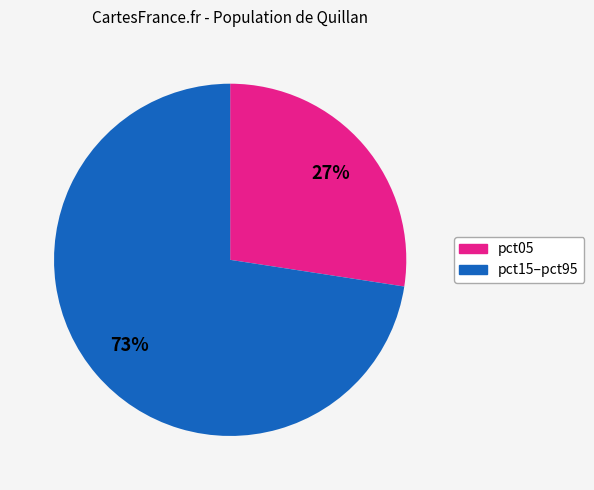

To the nearest percent, what is the average slice percentage?

50%